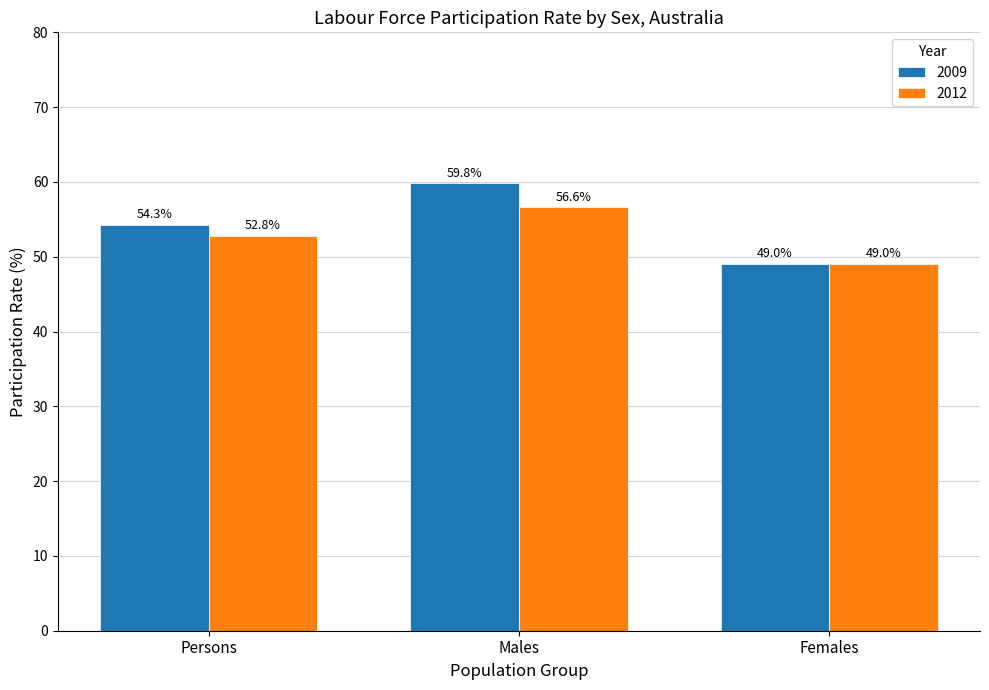

What are all the series names shown in the legend?

2009, 2012